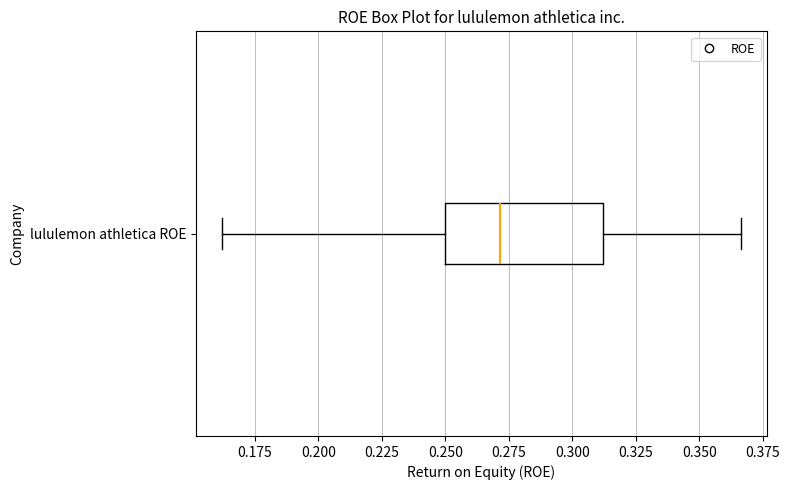

Read this box plot against the x-axis: the position of the median line, the range covered by the box, and the ends of both whiskers. The values are not printed on the chart, so give them approximately, as read against the axis.

median 0.270, box 0.250 to 0.310, whiskers 0.160 to 0.365